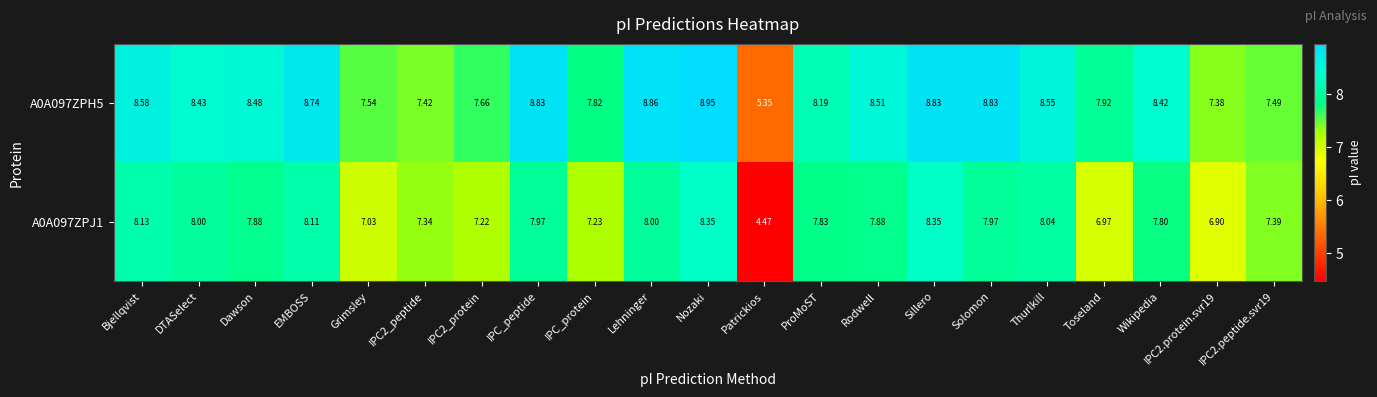

Rank the series by their average value, from highest to lowest.

A0A097ZPH5, A0A097ZPJ1